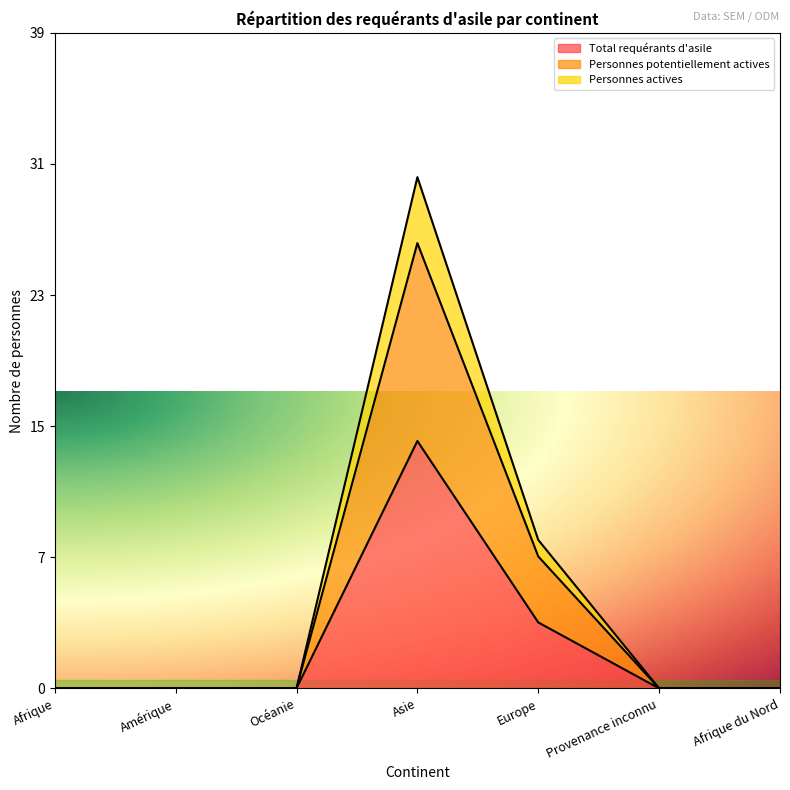

List the series in order of their overall mean, lowest first.

Total requérants d'asile, Personnes potentiellement actives, Personnes actives